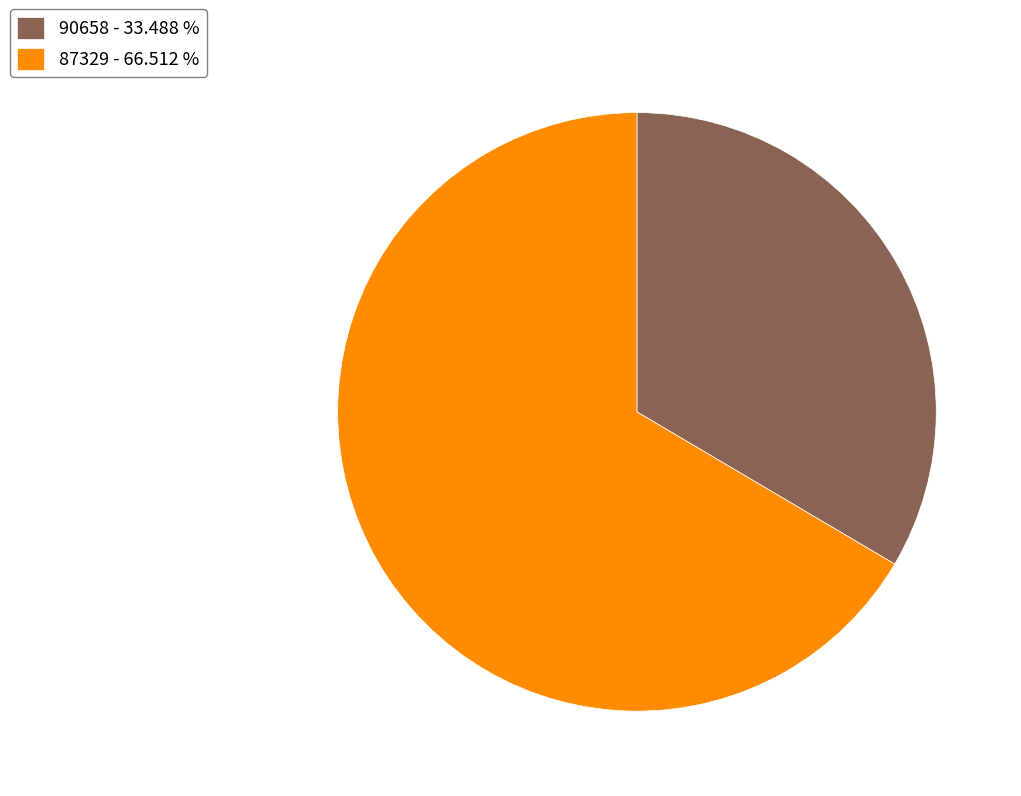

Is the sum of 90658 - 33.488 % and 87329 - 66.512 % greater than half?

Yes